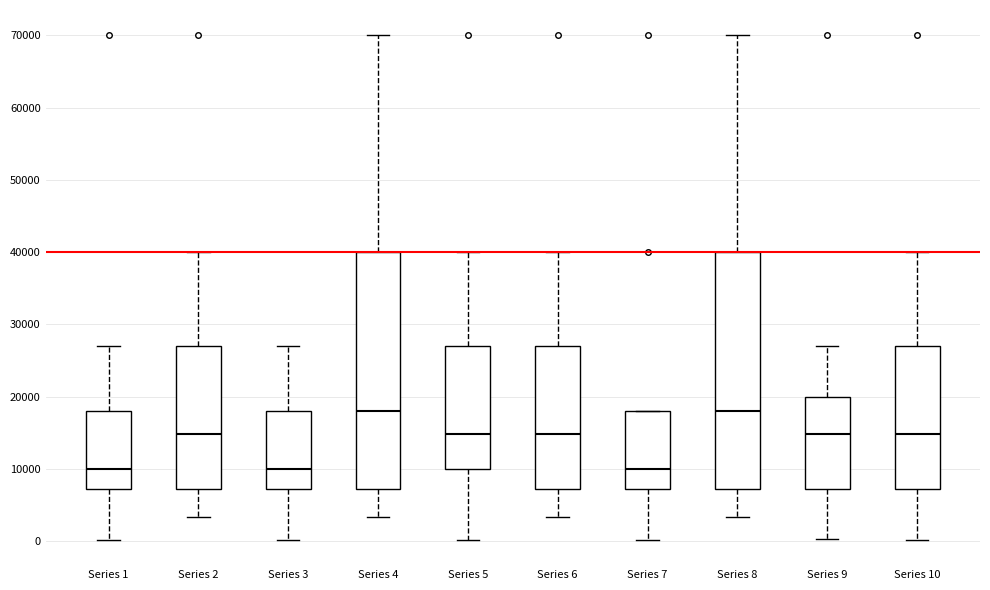

Where does the lower whisker of the box for Series 2 end on the y-axis? The values are not printed on the chart, so give them approximately, as read against the axis.

3000